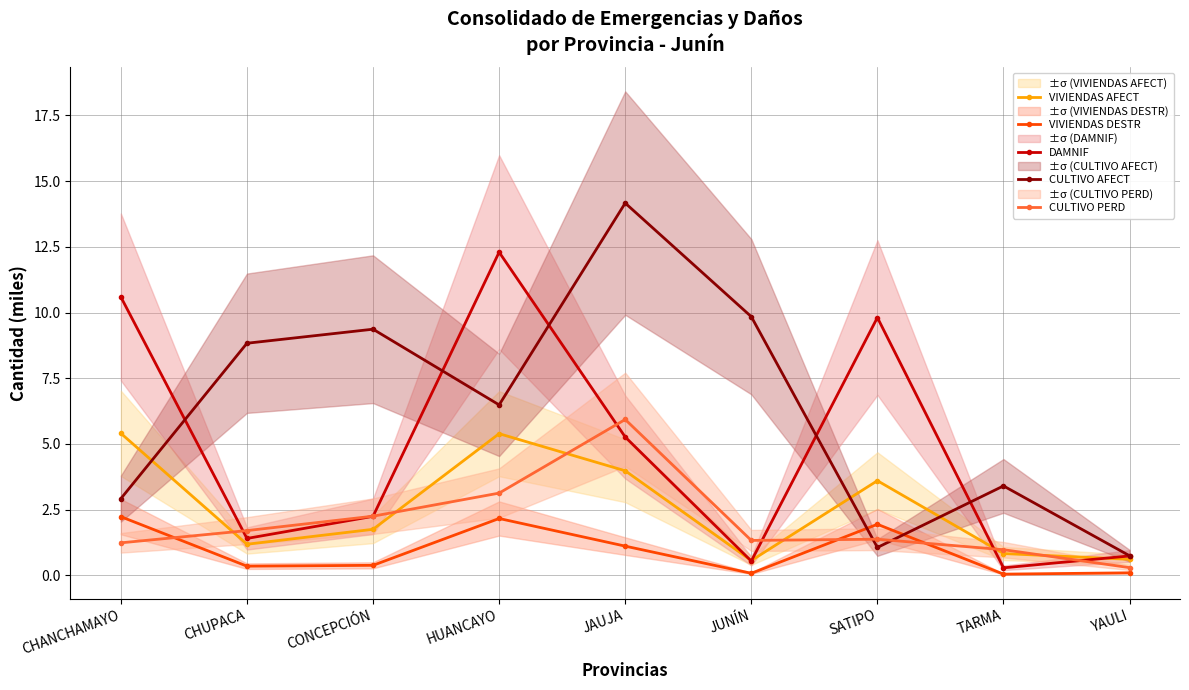

How many lines are shown in the chart?

5